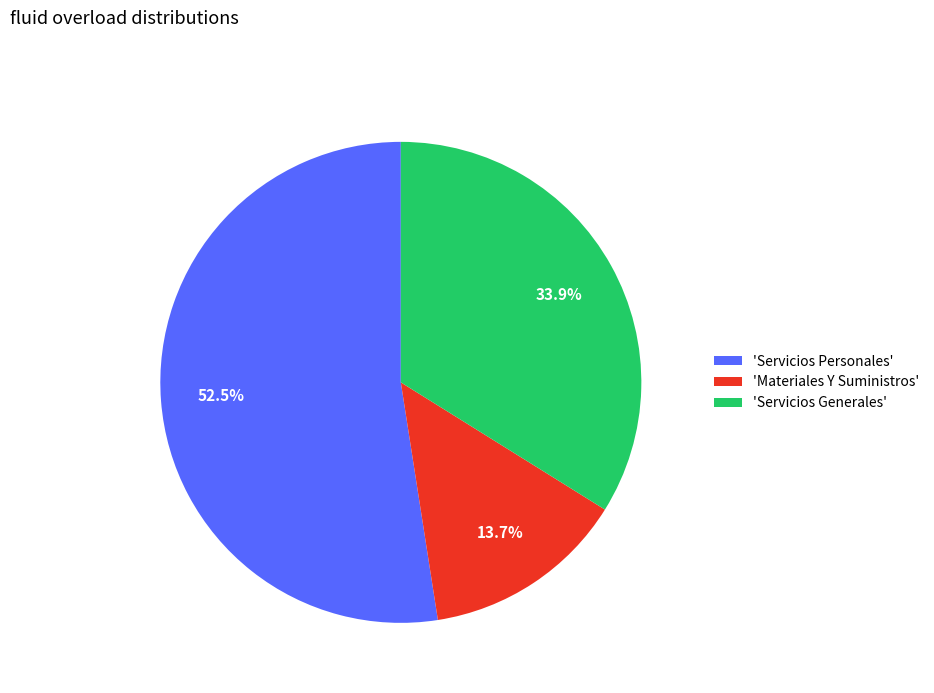

What is the ratio of the value at 'Servicios Personales' to the value at 'Servicios Generales'?

1.5